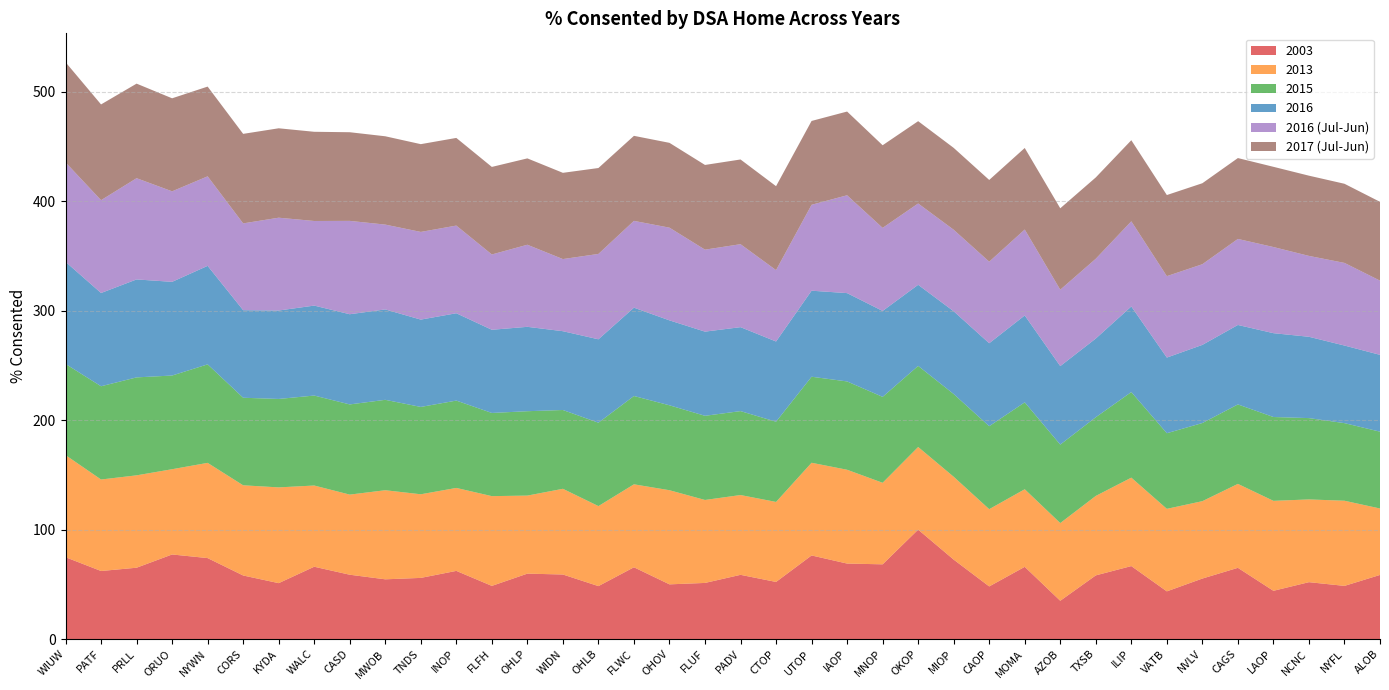

Reading left to right, what are all the values shown in this chart?

2003: 74.8	62.2	65.2	77.3	74.0	58.1	51.1	66.1	58.8	54.6	55.9	62.3	48.6	59.8	59.0	48.4	65.6	50.0	51.3	58.7	52.2	76.4	69.0	68.3	100.0	72.6	48.1	66.0	35.0	58.2	66.7	43.6	55.3	65.1	44.1	52.0	48.6	58.6
2013: 93.3	83.6	84.4	77.9	87.0	82.4	87.5	74.2	73.2	81.4	76.4	75.8	82.0	71.3	78.3	73.1	75.8	86.0	75.8	72.9	73.1	84.7	85.7	74.5	75.5	75.7	70.6	70.9	71.0	72.6	80.8	75.4	70.7	76.7	82.2	75.6	77.8	60.7
2015: 83.3	85.2	89.5	85.6	90.0	80.0	80.8	82.2	82.4	82.6	79.8	79.8	76.0	77.1	72.0	76.2	80.7	77.6	76.9	76.7	73.3	78.6	80.7	78.5	74.1	75.6	75.8	79.4	71.7	71.9	78.2	69.1	71.4	72.6	76.6	74.3	70.9	70.2
2016: 93.3	85.2	89.5	85.6	90.0	80.0	80.8	82.2	82.4	82.6	79.8	79.8	76.0	77.1	72.0	76.2	80.7	77.6	76.9	76.7	73.3	78.6	80.7	78.5	74.1	75.6	75.8	79.4	71.7	71.9	78.2	69.1	71.4	72.6	76.6	74.3	70.9	70.2
2017 (Jul-Jun): 91.5	87.5	86.4	85.0	82.0	81.8	81.7	81.5	81.0	80.7	80.2	80.1	80.0	78.9	78.8	78.5	77.7	77.5	77.4	77.4	76.7	76.6	76.5	75.5	75.2	74.8	74.7	74.5	74.4	74.3	74.1	74.1	74.0	73.9	73.3	73.3	72.3	72.0
2016 (Jul-Jun): 90.9	84.8	92.5	82.7	81.8	79.3	84.8	77.3	85.3	77.5	80.1	80.1	68.8	75.0	65.9	78.0	79.3	84.7	74.9	75.8	65.2	78.5	89.4	75.9	74.3	74.5	74.5	78.5	69.8	72.9	77.8	74.4	73.7	78.6	78.7	73.9	75.5	67.8